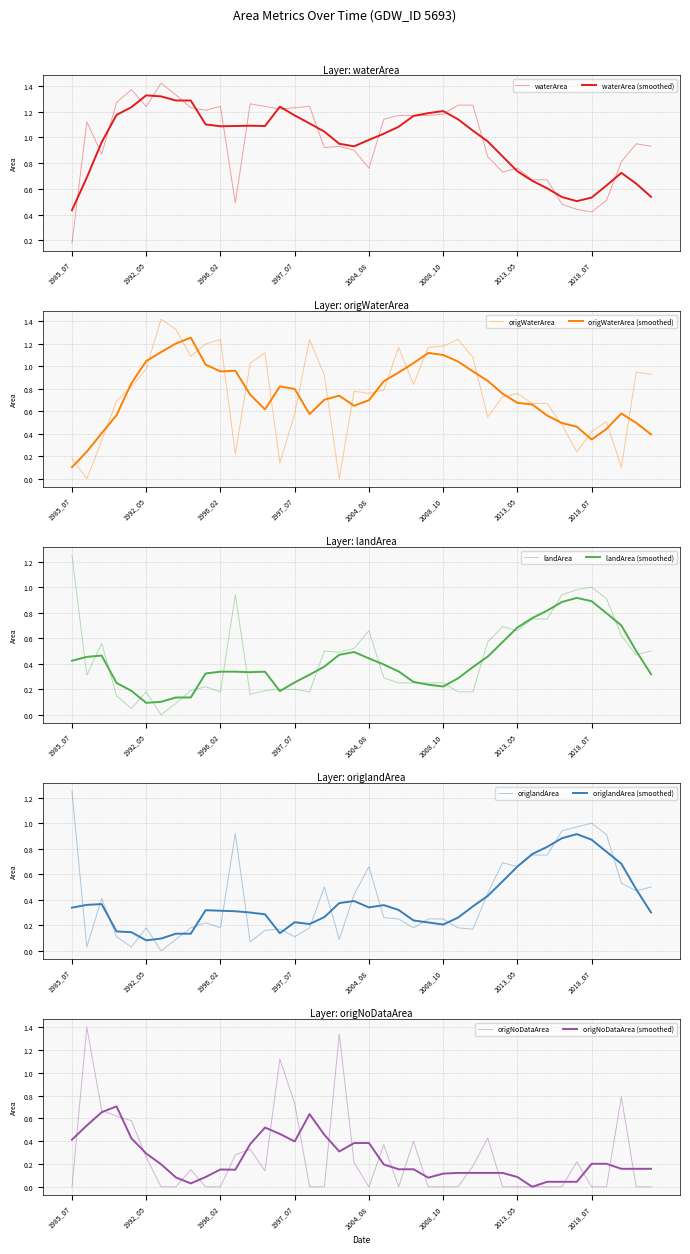

At which label does origWaterArea reach its minimum?

1986_02